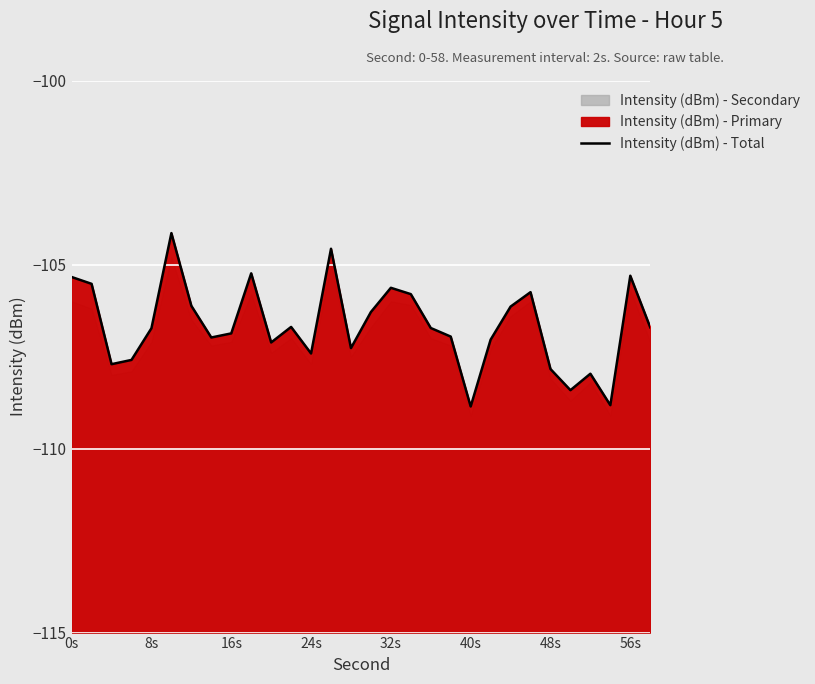

How many lines are shown in the chart?

1